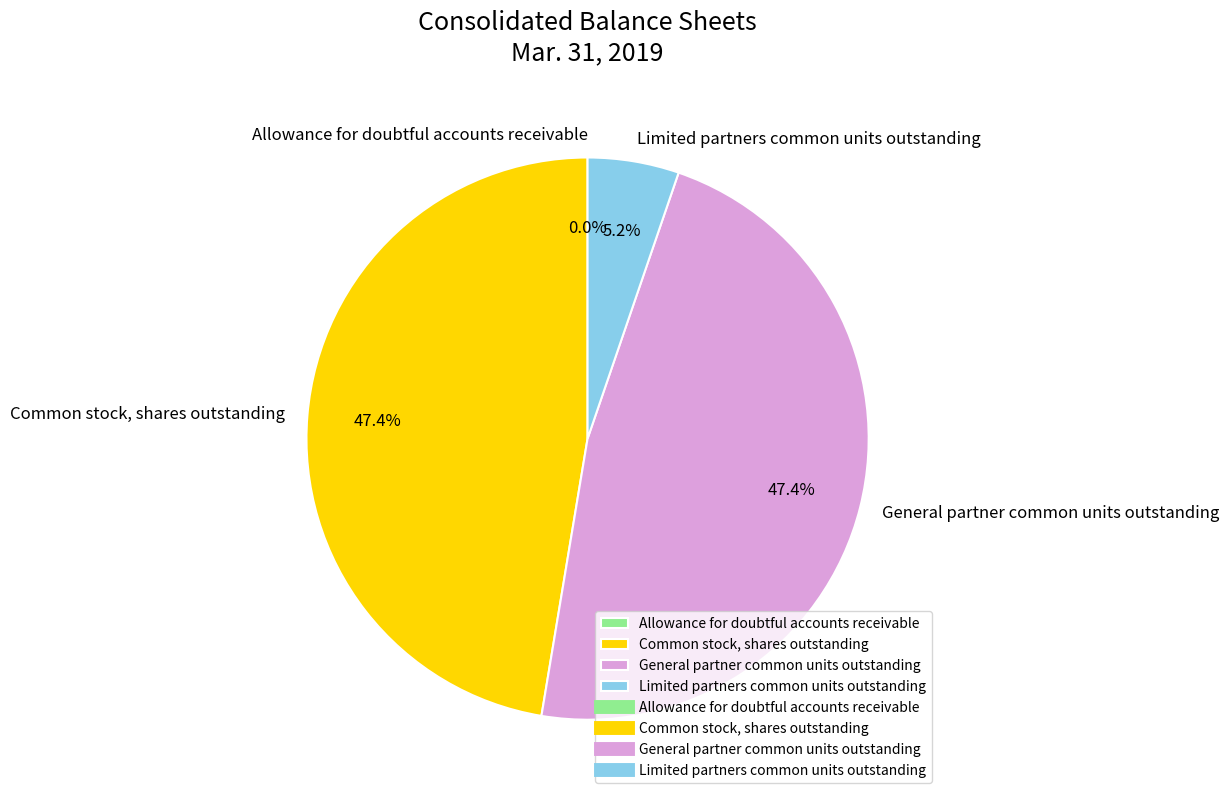

Does Common stock, shares outstanding represent more than half of the total?

No